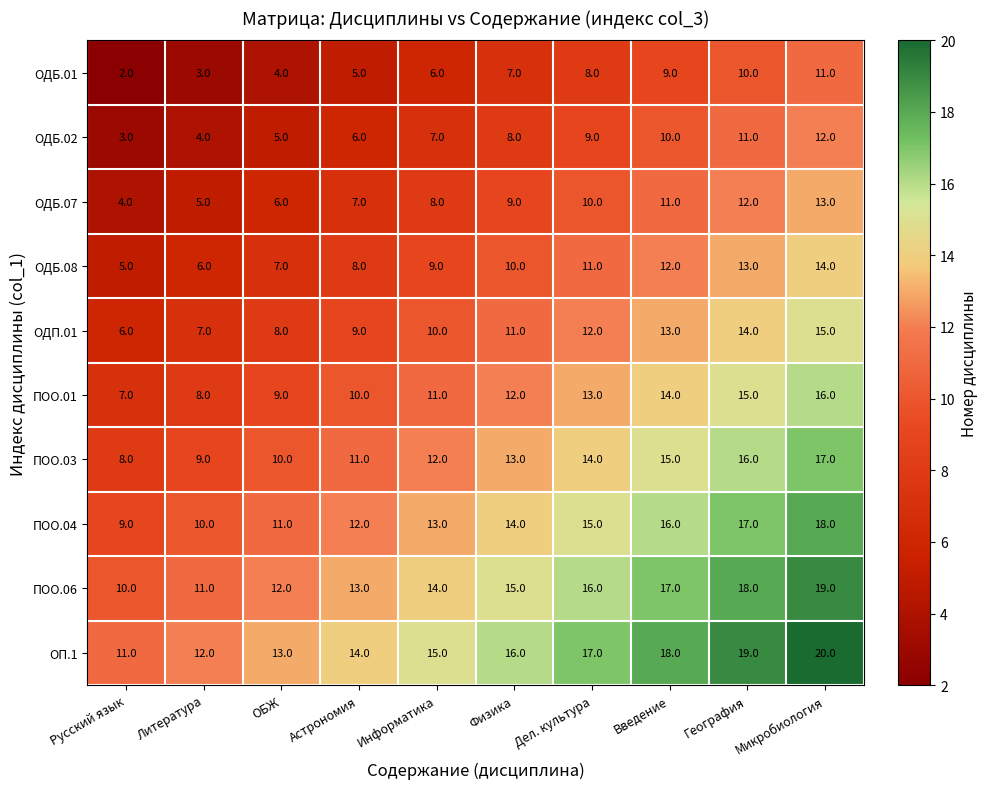

How many distinct data groups are displayed?

10